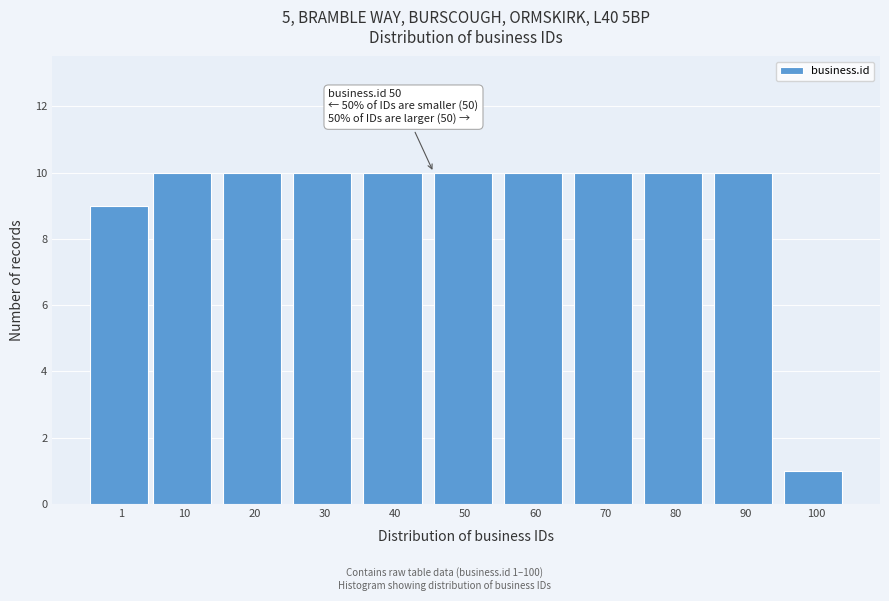

Reading left to right, transcribe all the data shown in this chart.

9	10	10	10	10	10	10	10	10	10	1